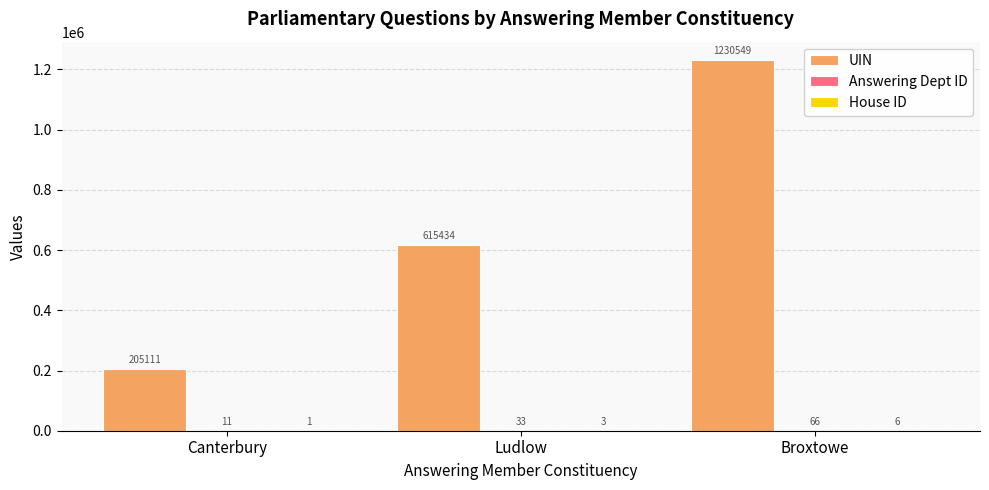

Which series has the widest spread of values?

UIN